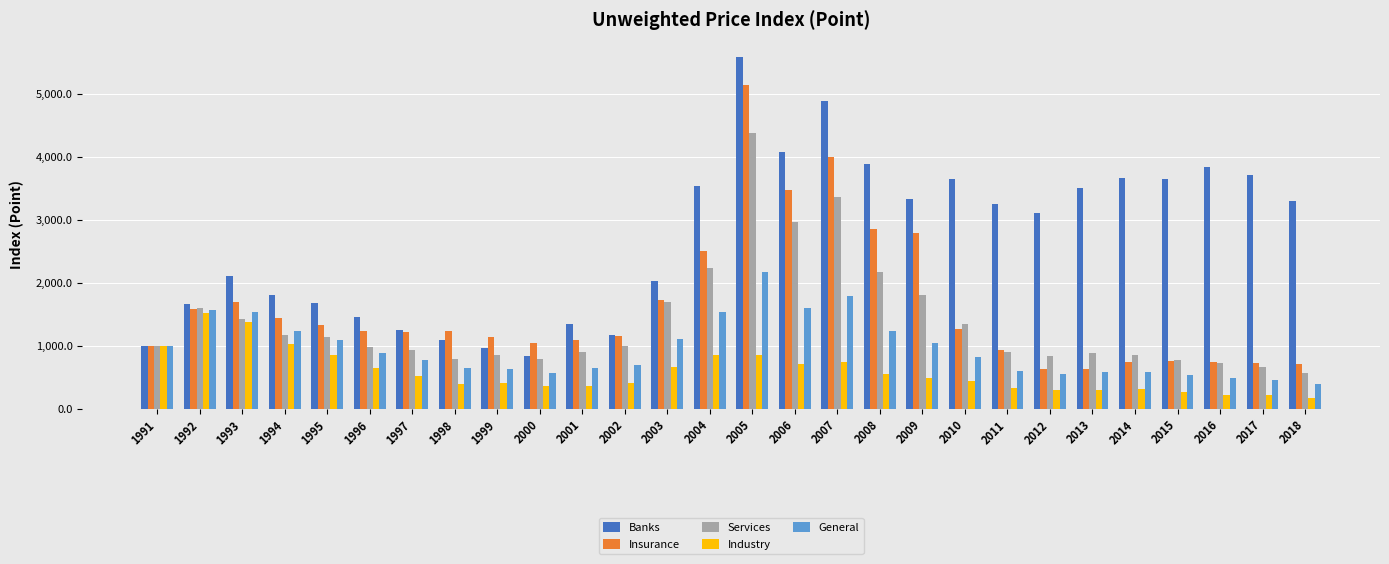

Is the value of General at 2008 greater than the value of Banks at 2005?

No